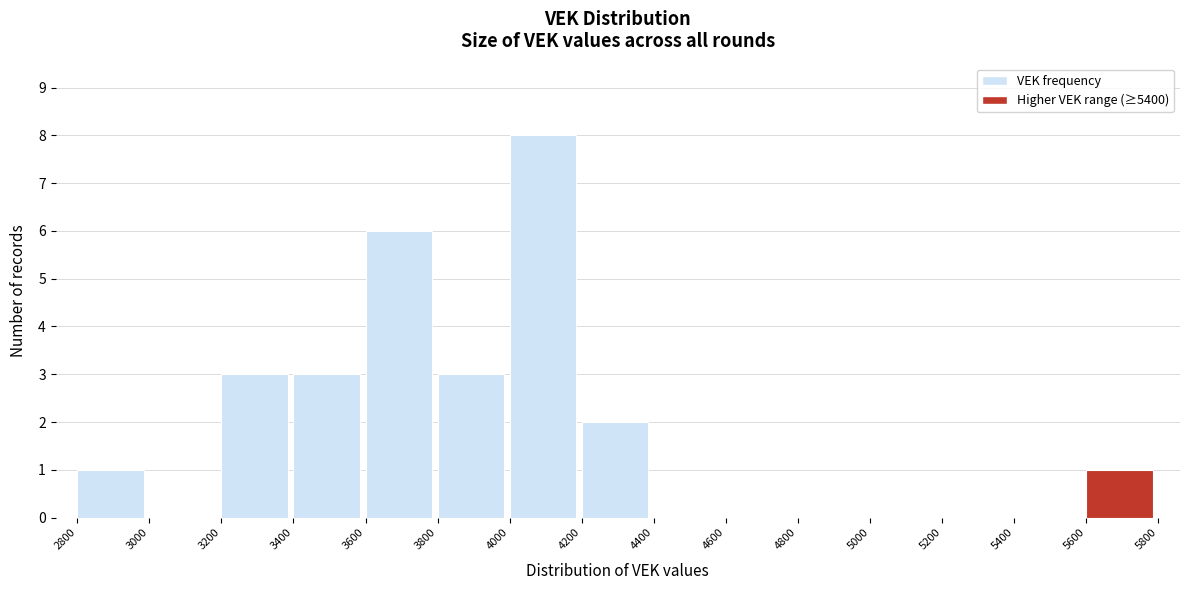

What is the height of the bar covering 2800 to 3000 on the x-axis? The values are not printed on the chart, so give them approximately, as read against the axis.

1